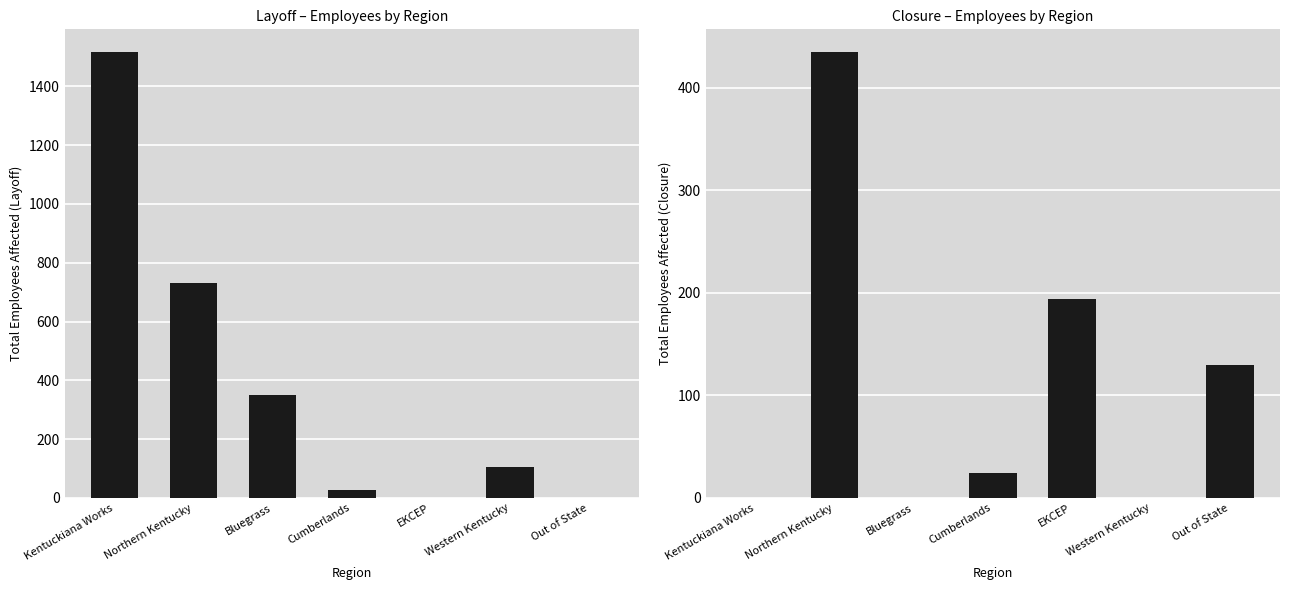

At Cumberlands, list the series in order from largest to smallest.

Layoff, Closure